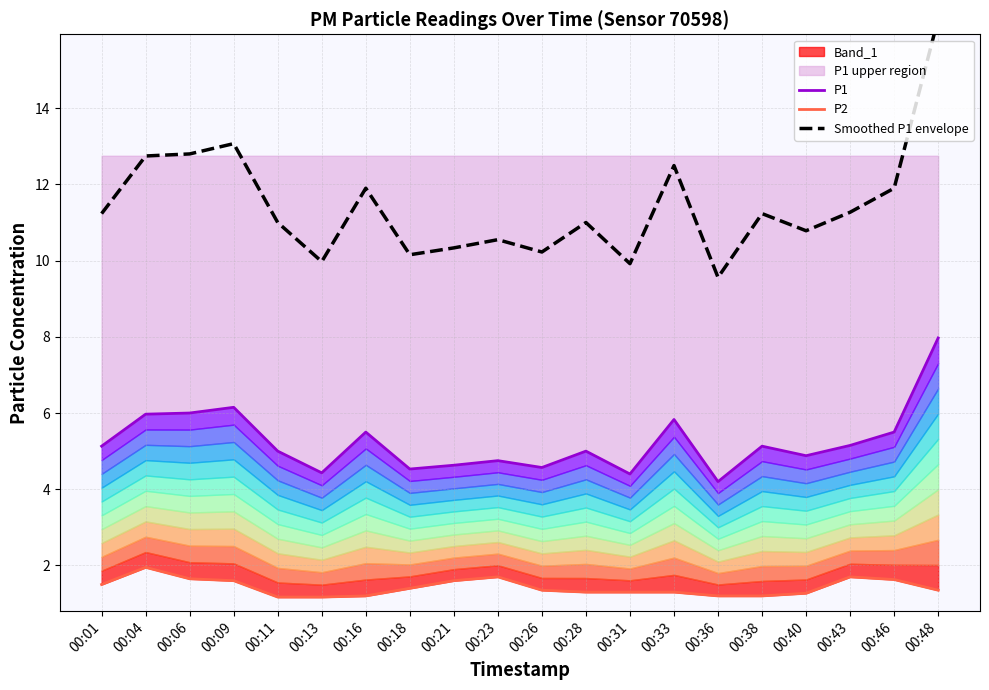

Where is the first local minimum for P1?

00:13